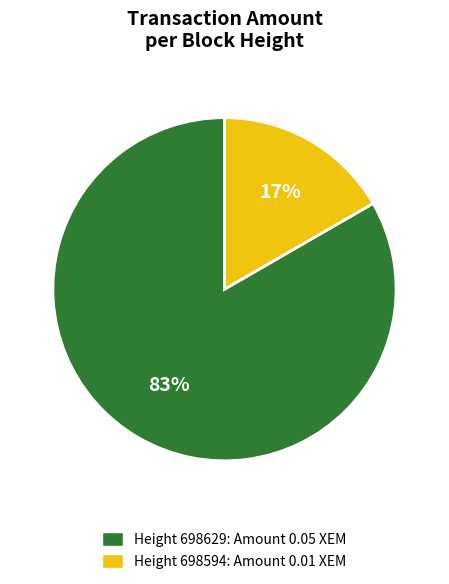

Count the number of slices in the pie.

2